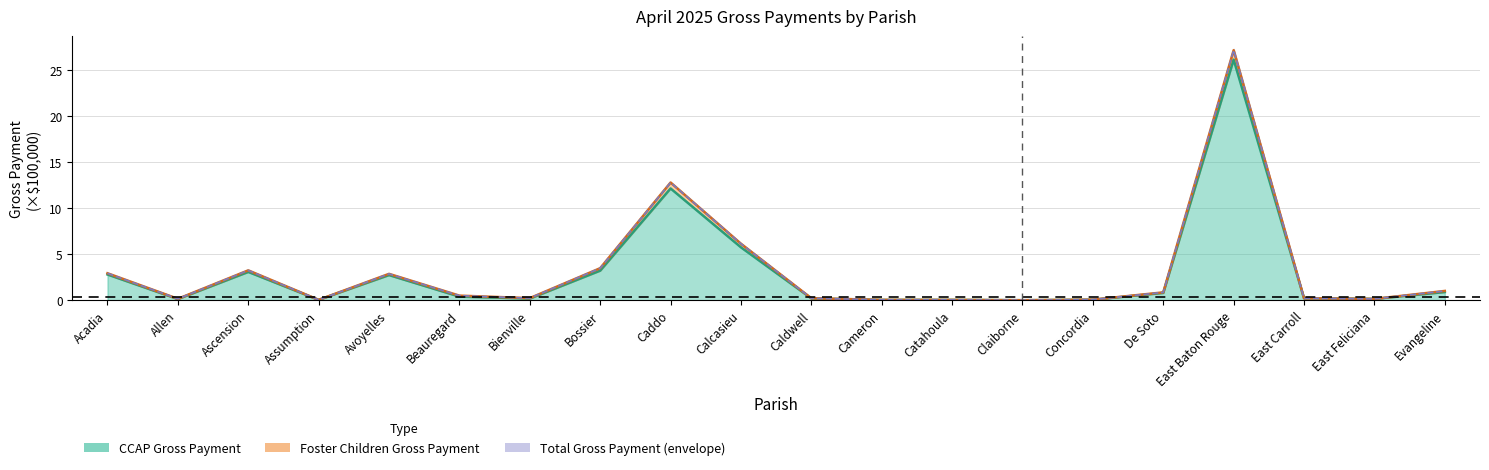

Between Caldwell and Beauregard, which is larger?

Beauregard